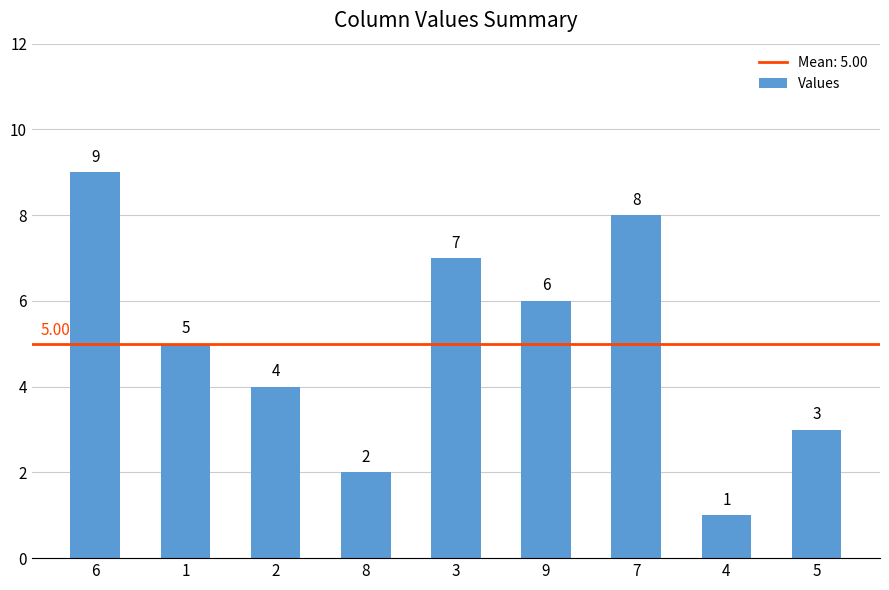

Which has a higher value, 7 or 8?

7